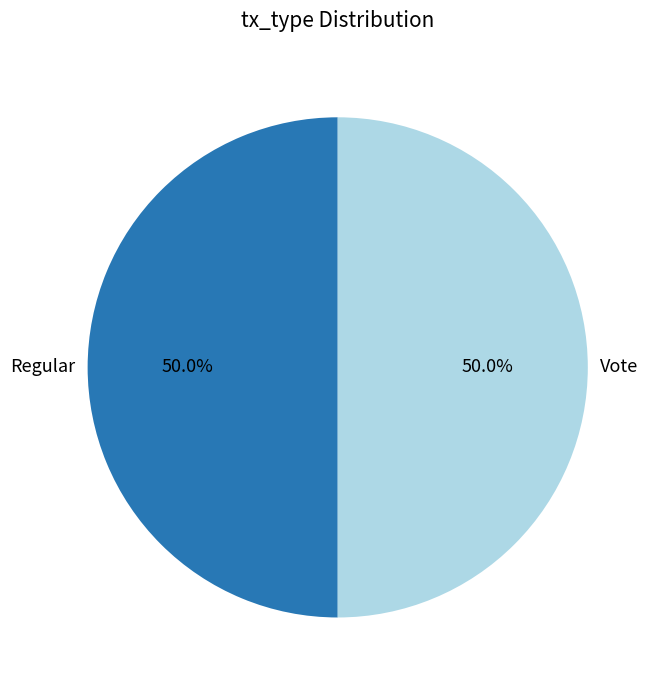

True or false: Regular accounts for 50% of the total.

True